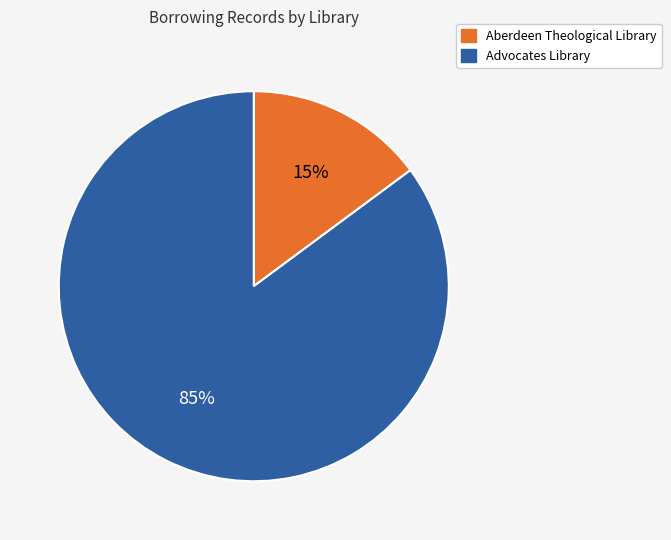

What is the majority slice?

Advocates Library